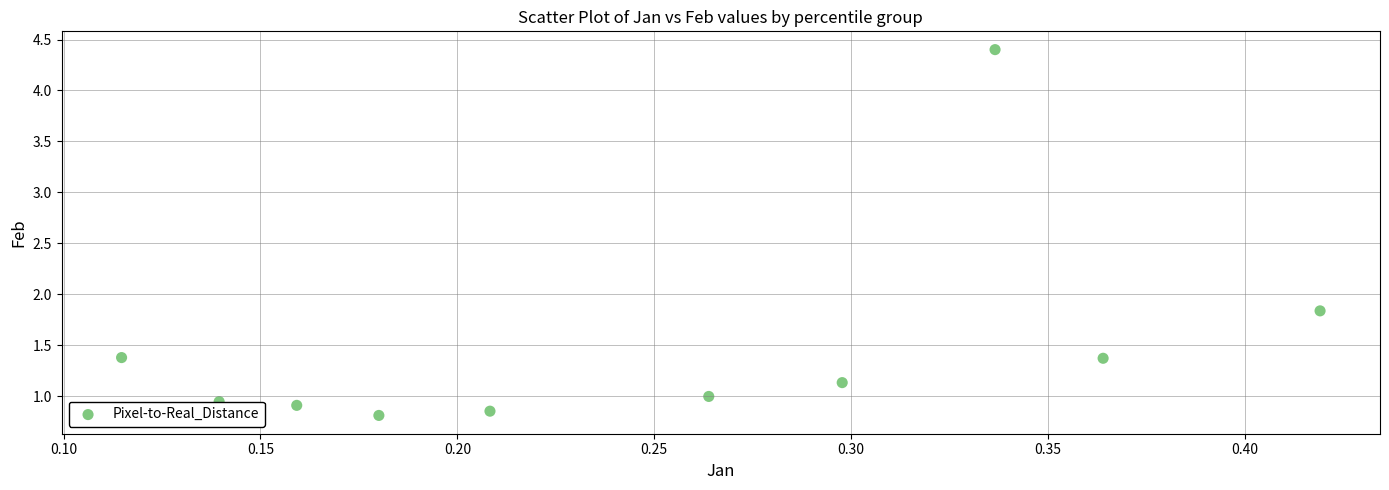

What Y value in the scatter plot is closest to 2?

1.8